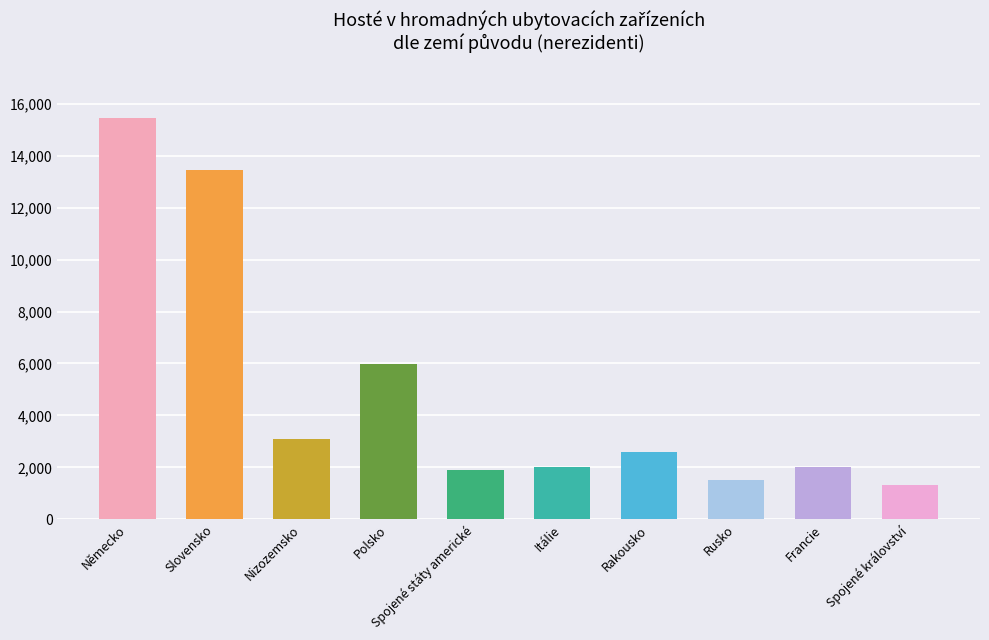

Are the bars horizontal?

No